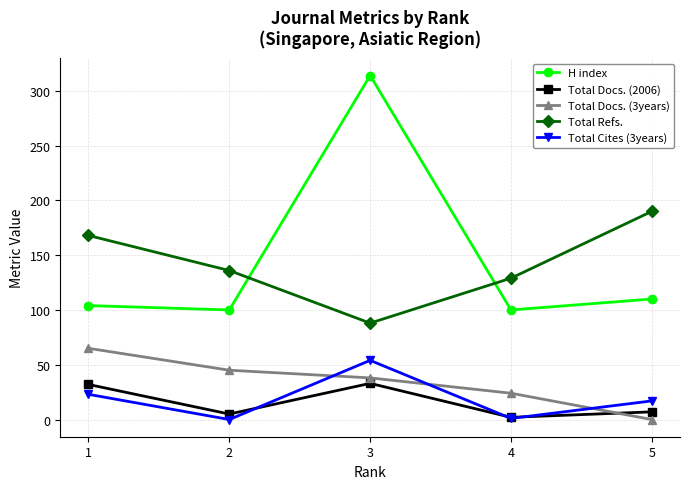

Between 3 and 5, which series saw the biggest shift?

H index